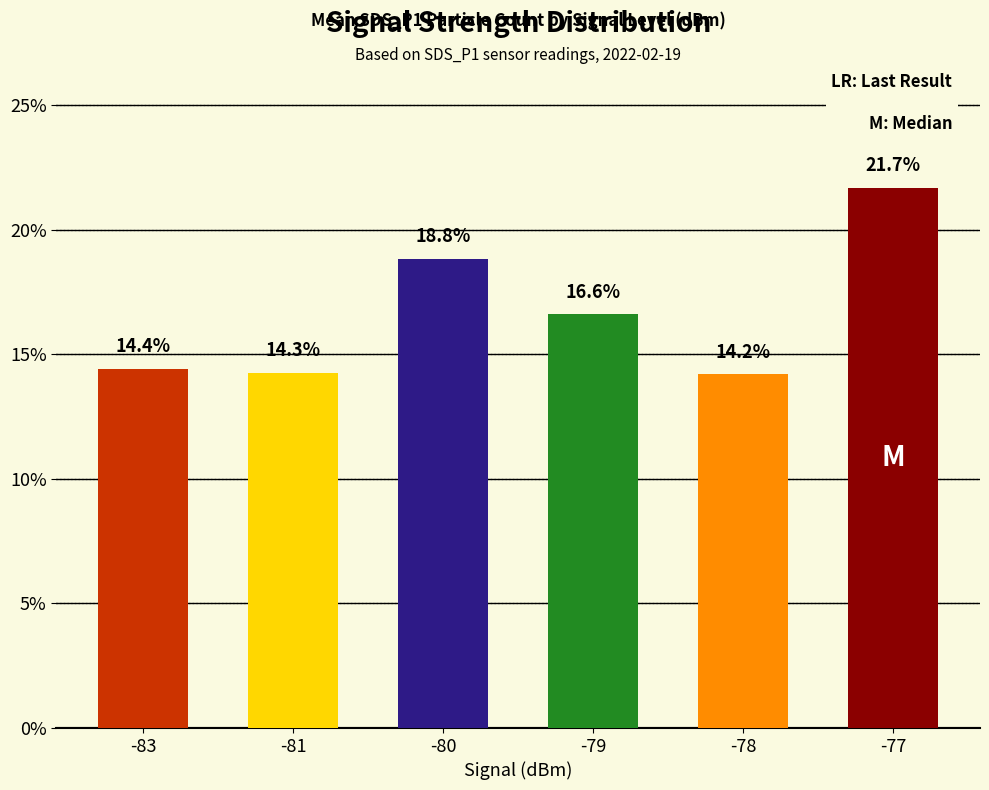

How many data points does each series have?

6